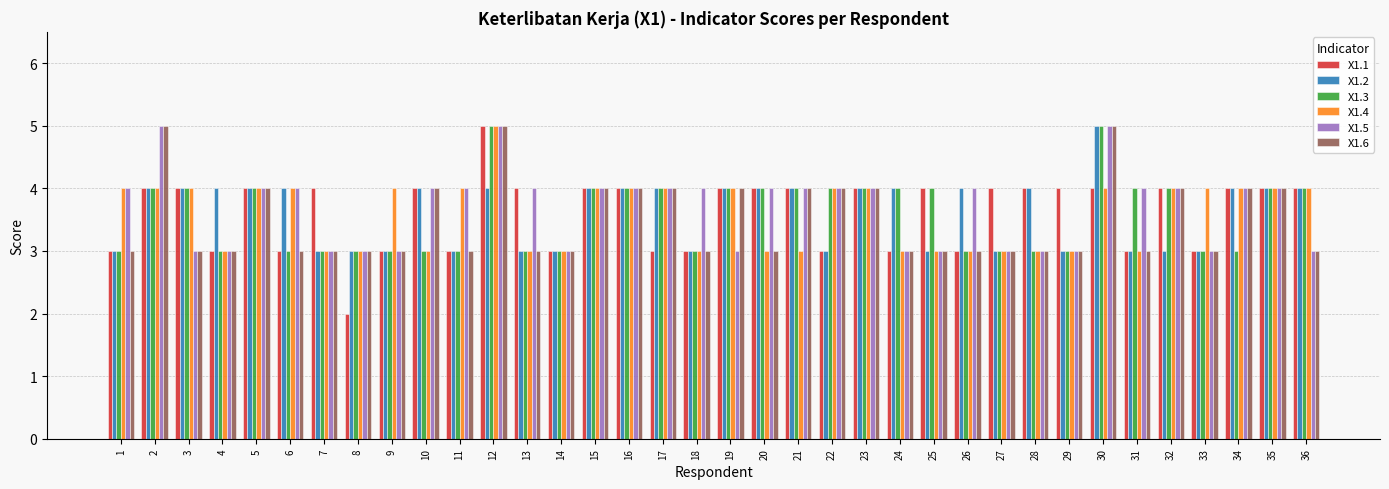

What is the spread (max minus min) of values at 2?

1